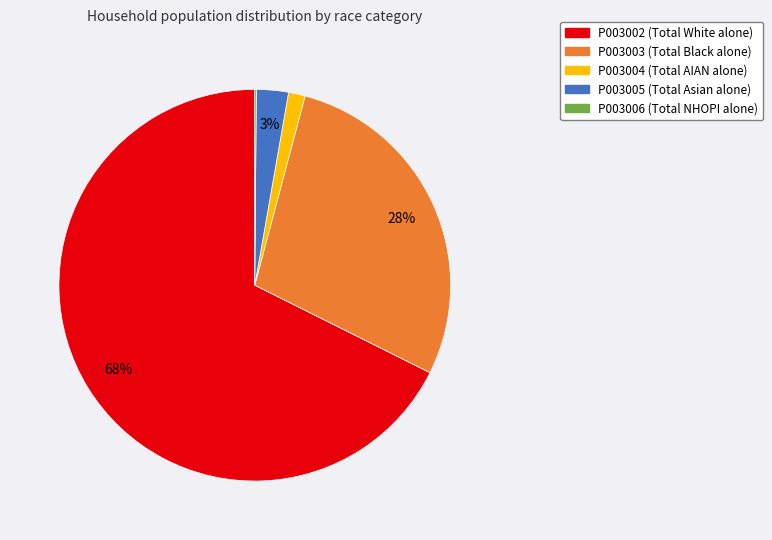

Does any single category account for the majority?

Yes